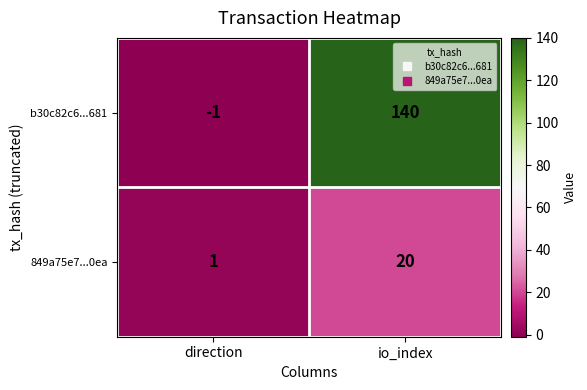

What is the difference between the highest and lowest values at direction?

2